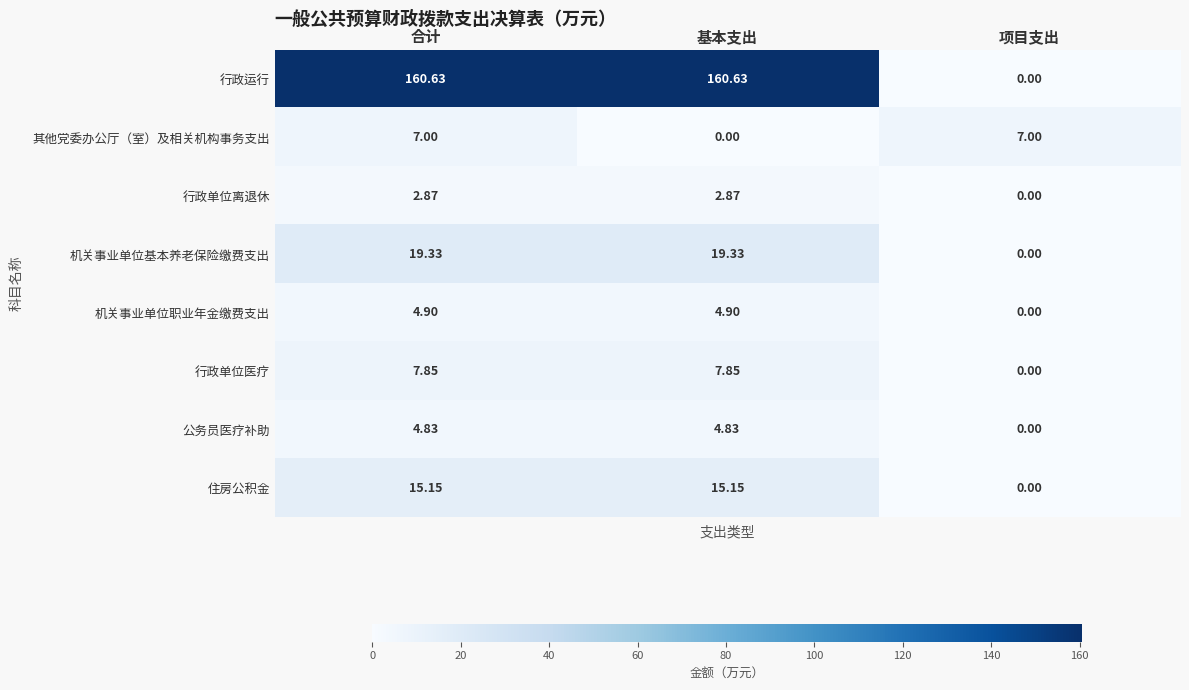

Which series has the largest range (max minus min)?

行政运行